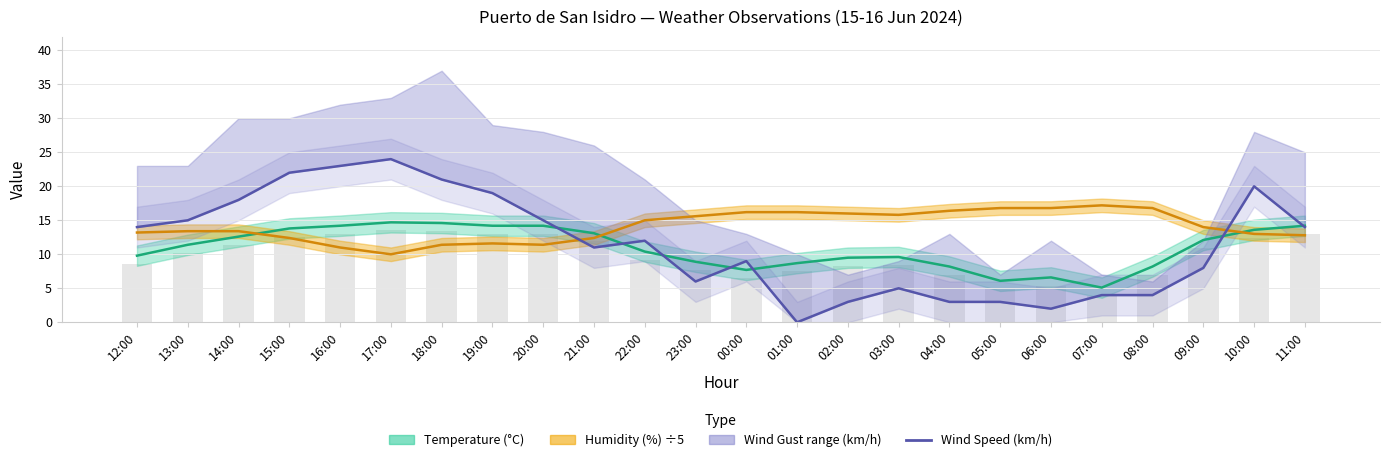

Reading right to left, extract all data points from this chart.

11:00=14	10:00=20	09:00=8	08:00=4	07:00=4	06:00=2	05:00=3	04:00=3	03:00=5	02:00=3	01:00=0	00:00=9	23:00=6	22:00=12	21:00=11	20:00=15	19:00=19	18:00=21	17:00=24	16:00=23	15:00=22	14:00=18	13:00=15	12:00=14